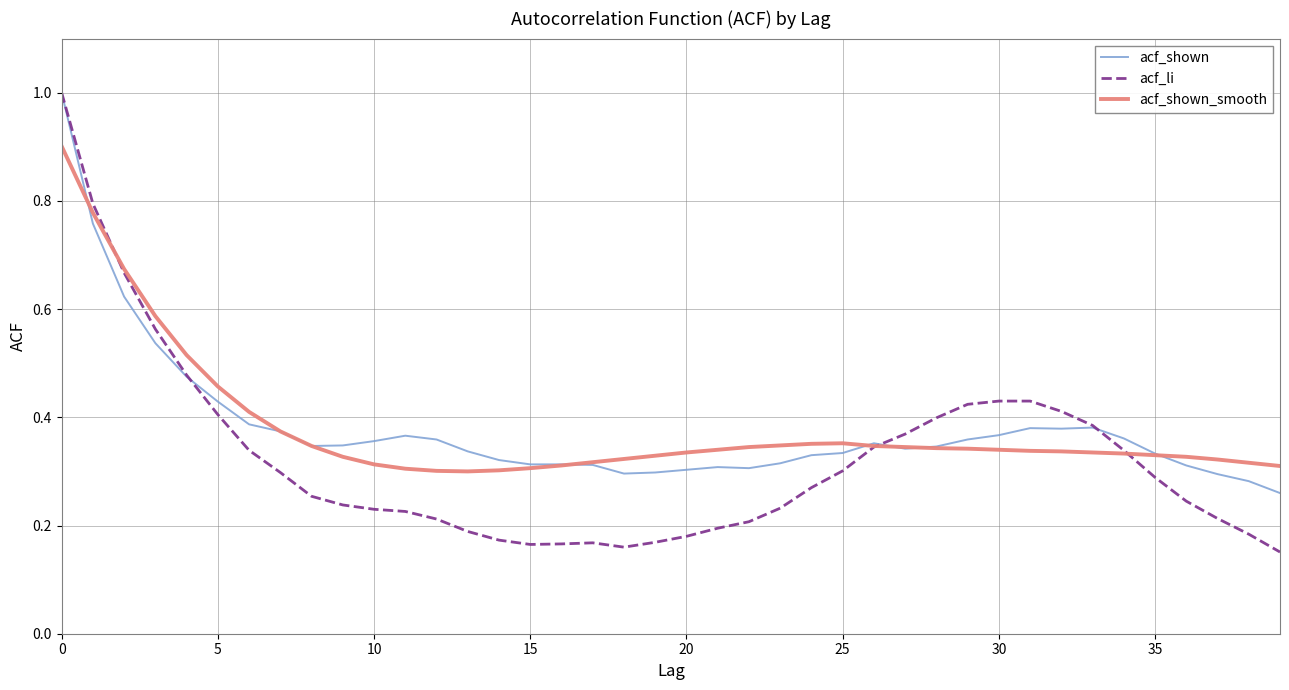

Which series has the widest spread of values?

acf_li